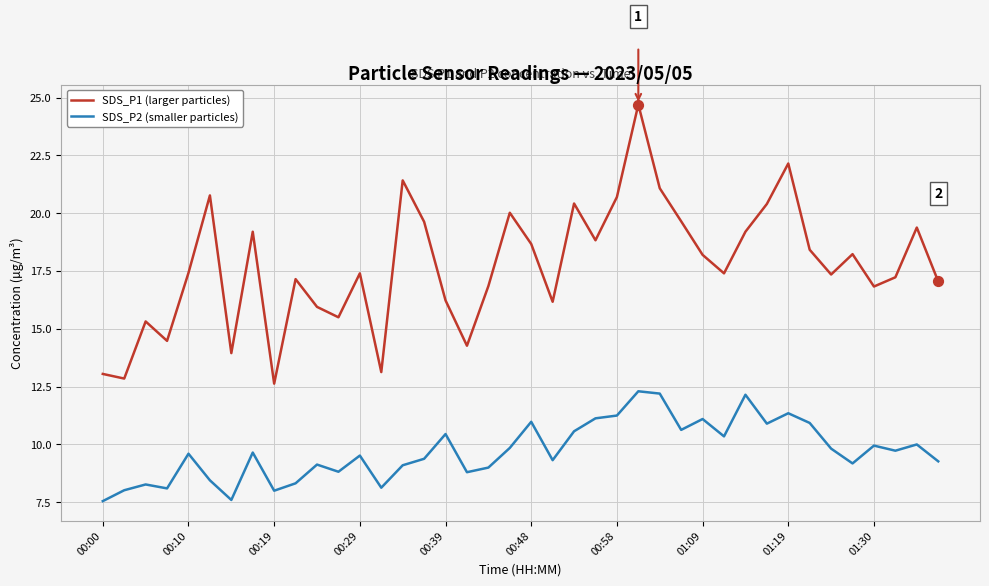

Which series has the largest range (max minus min)?

SDS_P1 (larger particles)